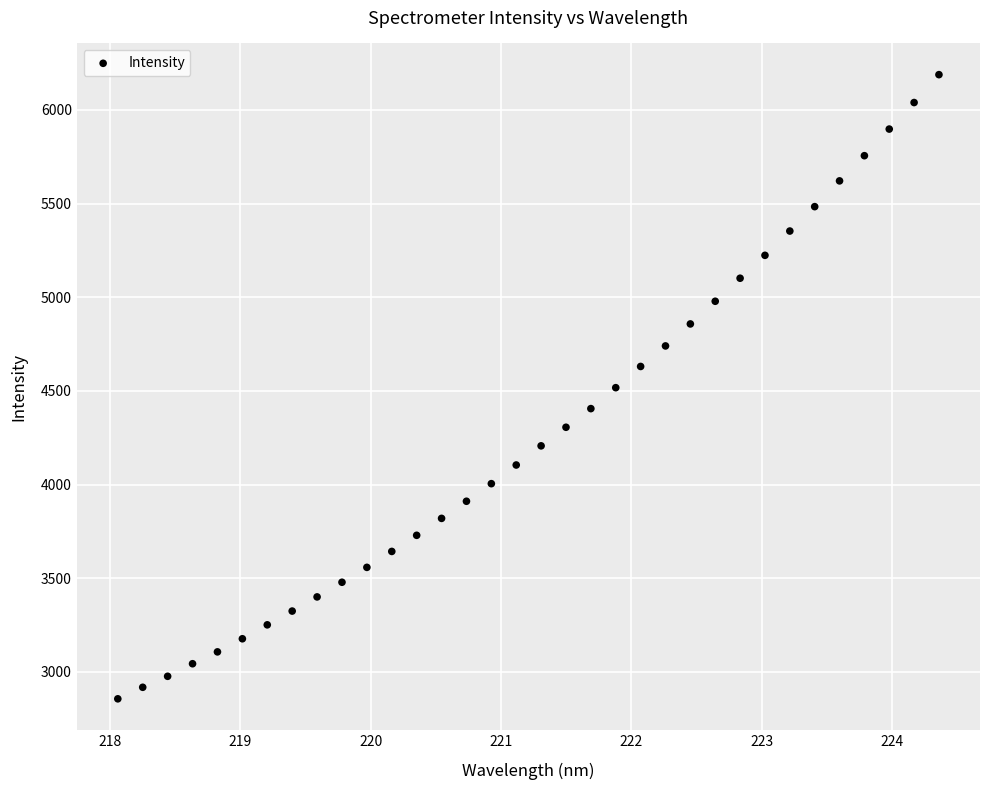

What is the range of X values (max minus min)?

6.3